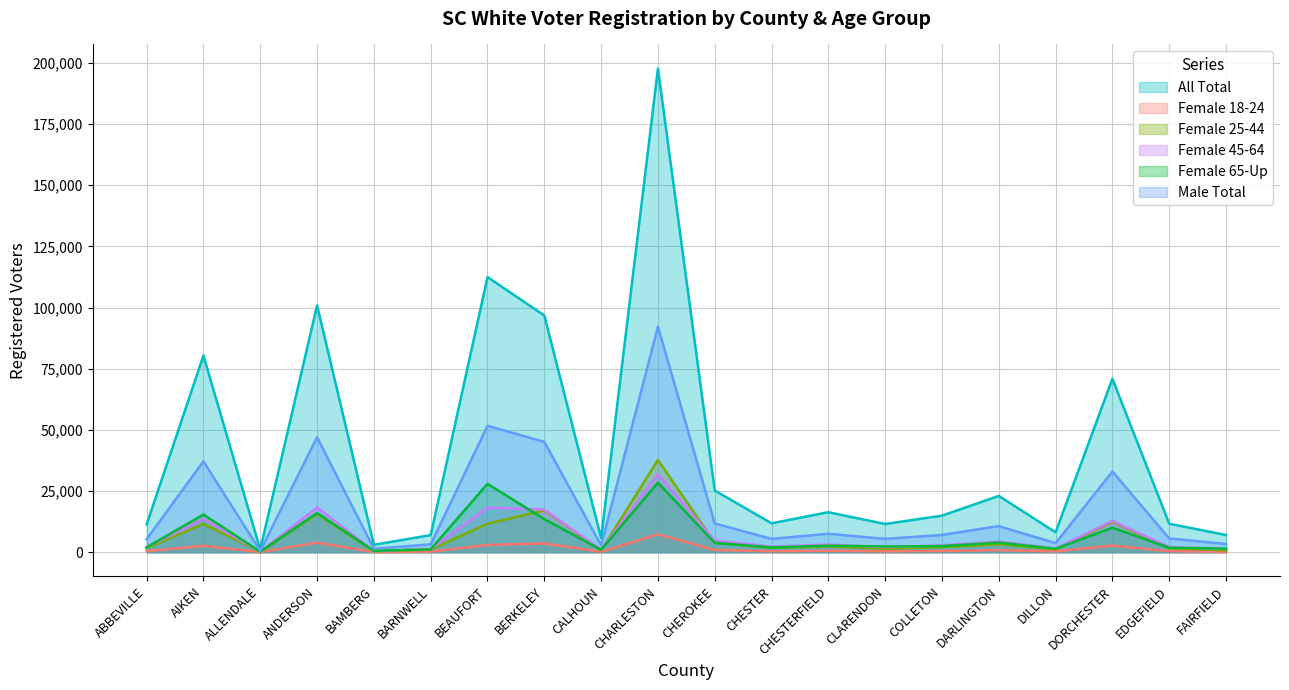

What is the difference between the Female 45-64 values at EDGEFIELD and AIKEN?

11438